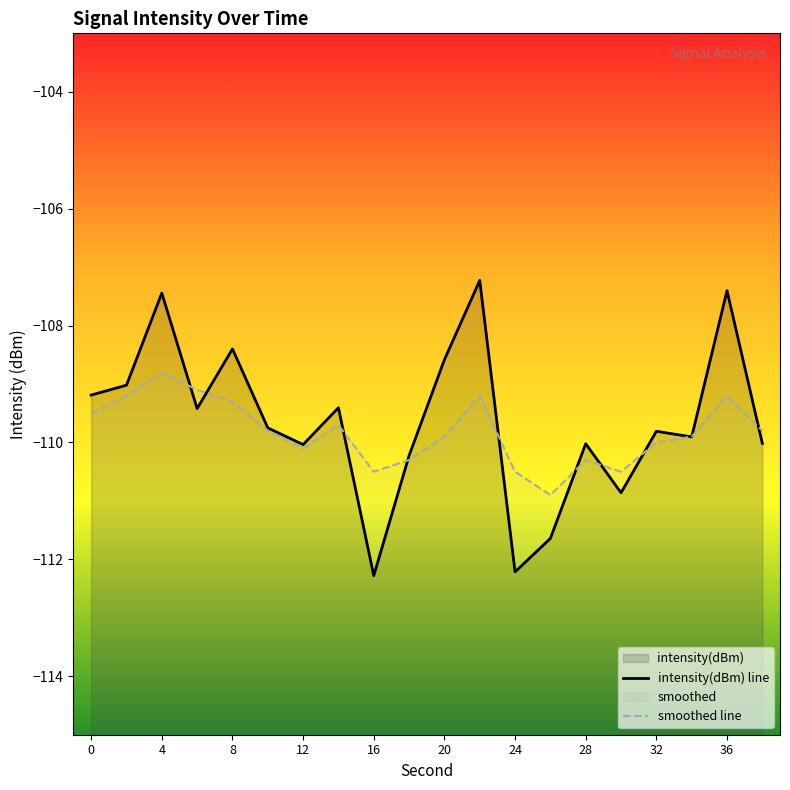

Rank the series by their maximum value, from lowest to highest.

smoothed line, intensity(dBm) line